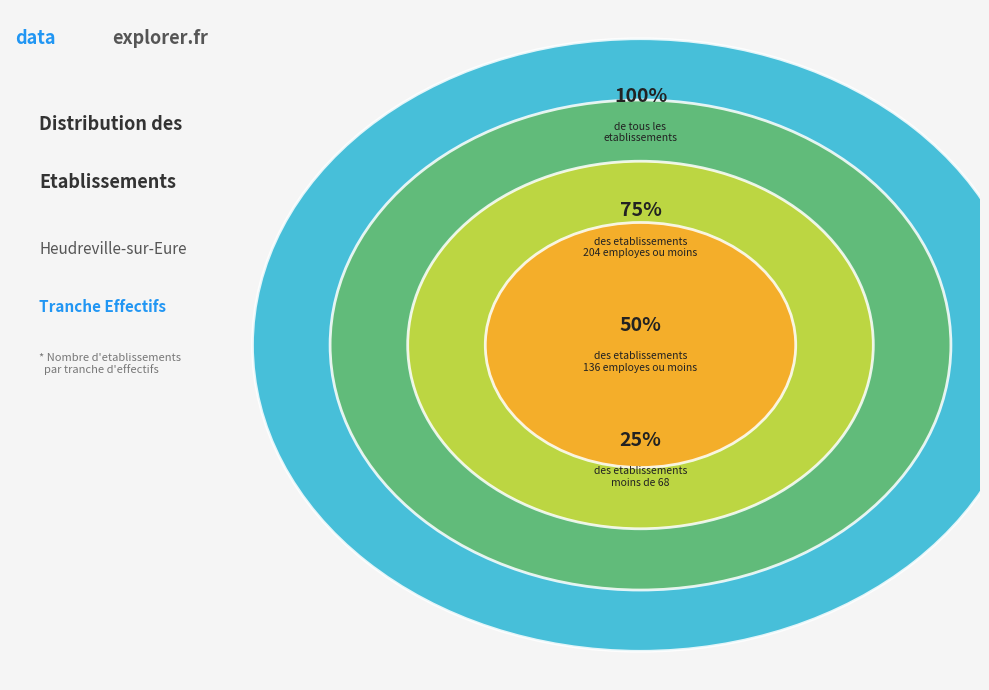

True or false: 03 accounts for 1% of the total.

False